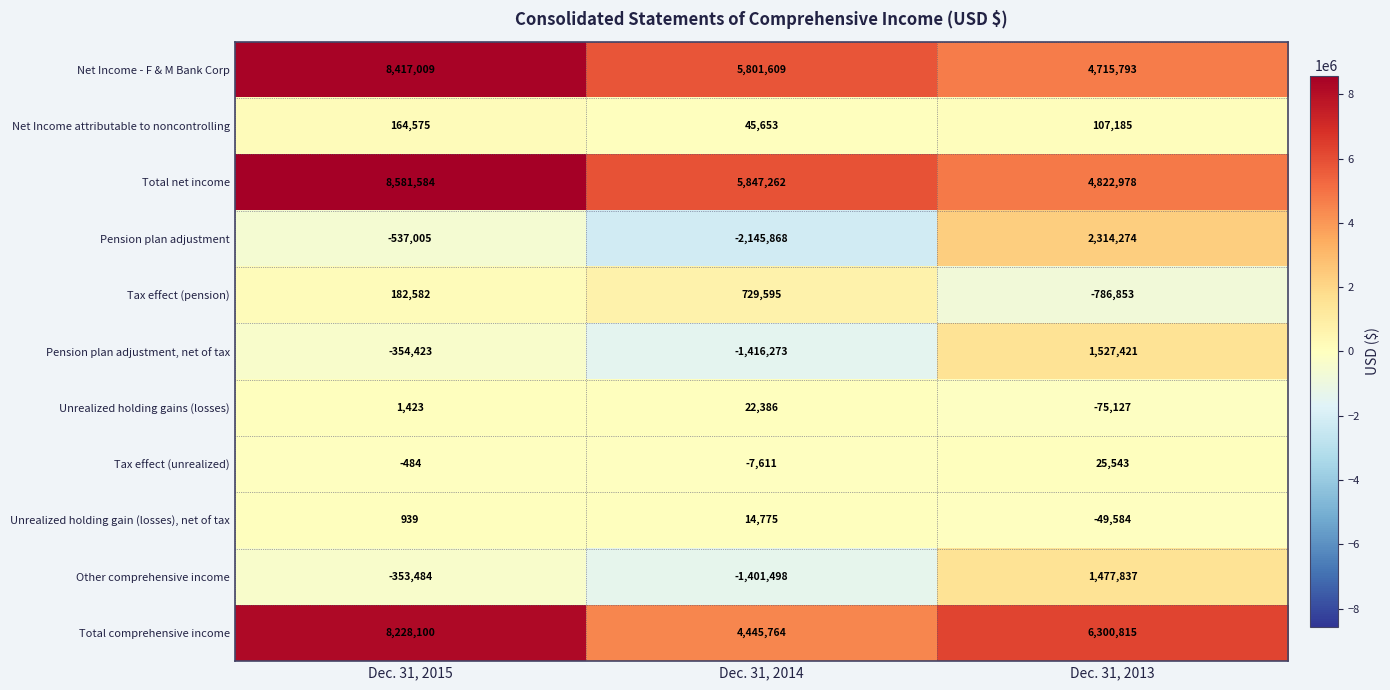

What is the minimum value for Tax effect (unrealized)?

-7611